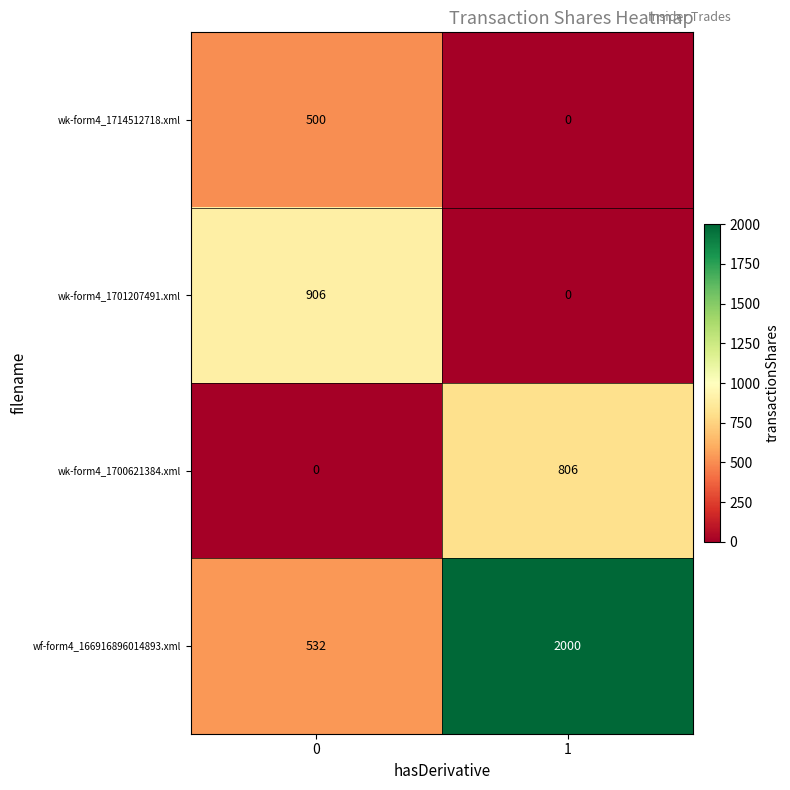

Reading right to left, transcribe all the data shown in this chart.

wk-form4_1714512718.xml: 0	500
wk-form4_1701207491.xml: 0	906
wk-form4_1700621384.xml: 806	0
wf-form4_166916896014893.xml: 2000	532